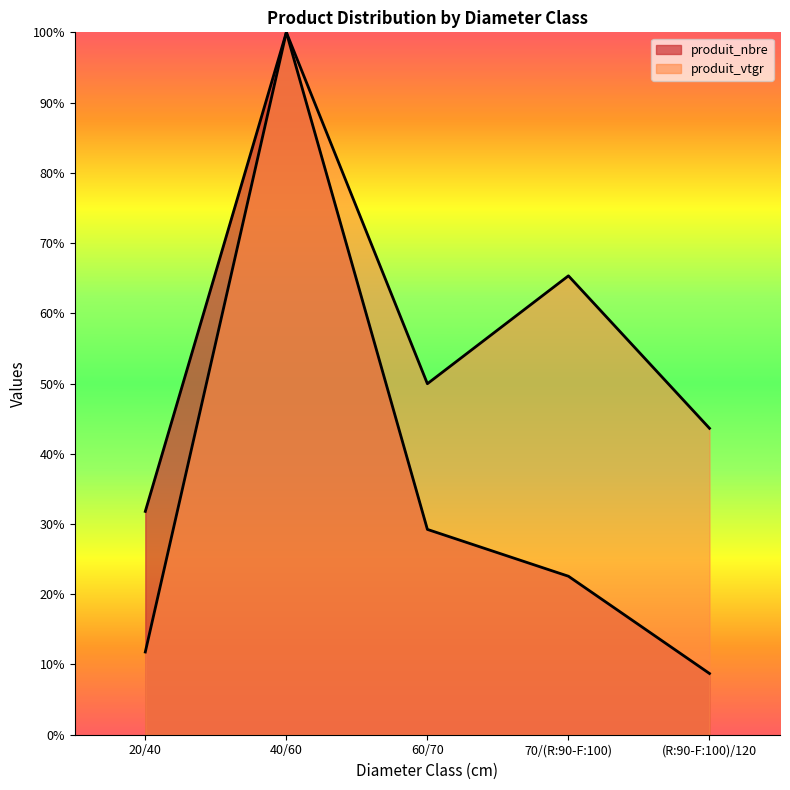

Reading left to right, what are all the values shown in this chart?

produit_nbre: 20/40=31.8	40/60=100.0	60/70=29.2	70/(R:90-F:100)=22.6	(R:90-F:100)/120=8.7
produit_vtgr: 20/40=11.8	40/60=100.0	60/70=50.0	70/(R:90-F:100)=65.3	(R:90-F:100)/120=43.6